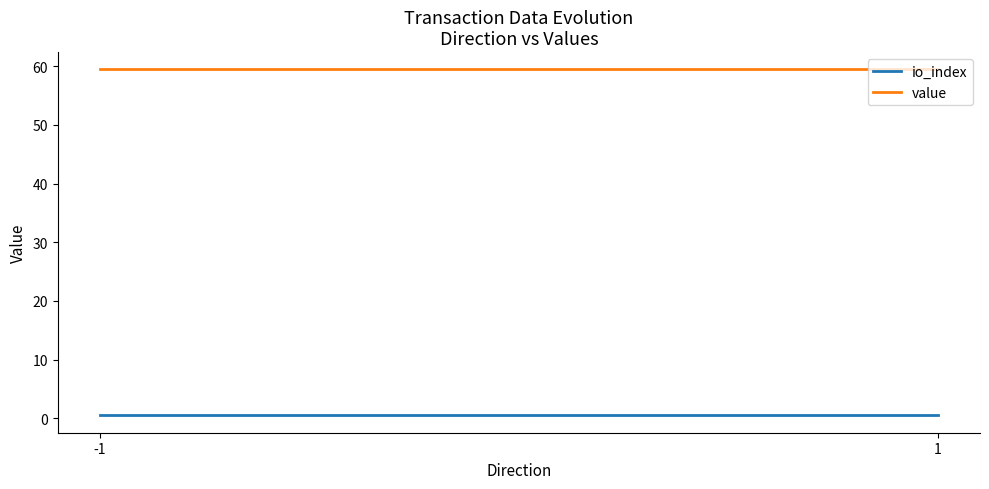

List the series in order of their overall mean, highest first.

value, io_index